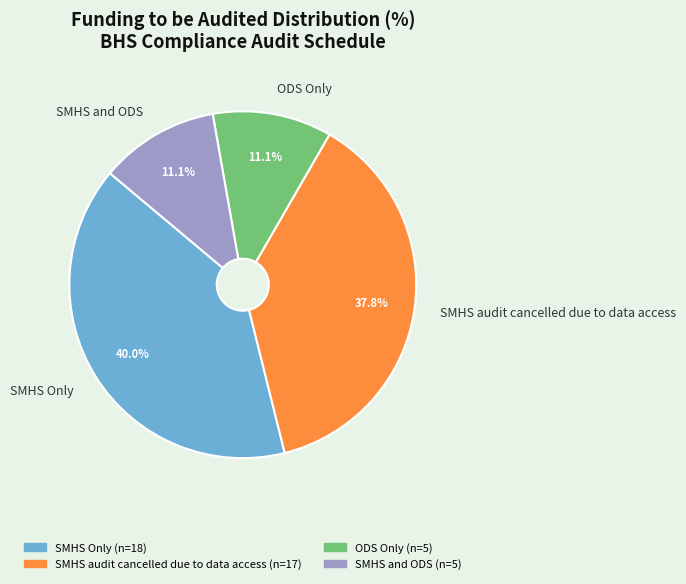

Does any single category account for the majority?

No